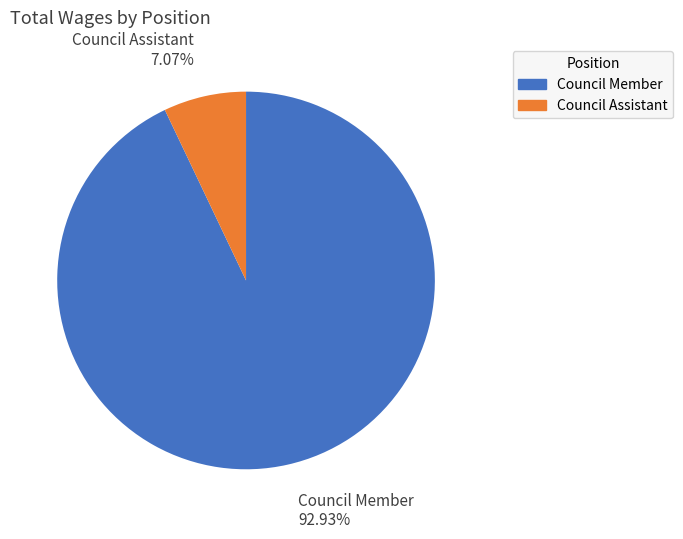

Is it true that Council Assistant is 7% of the pie?

True